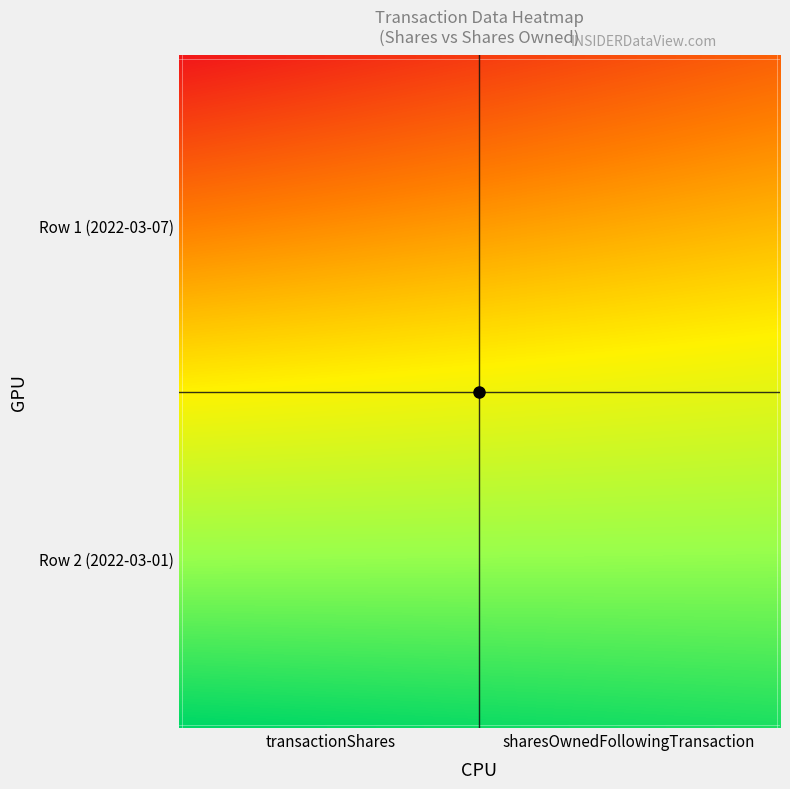

List the series in order of their peak value, lowest first.

1707, 21117